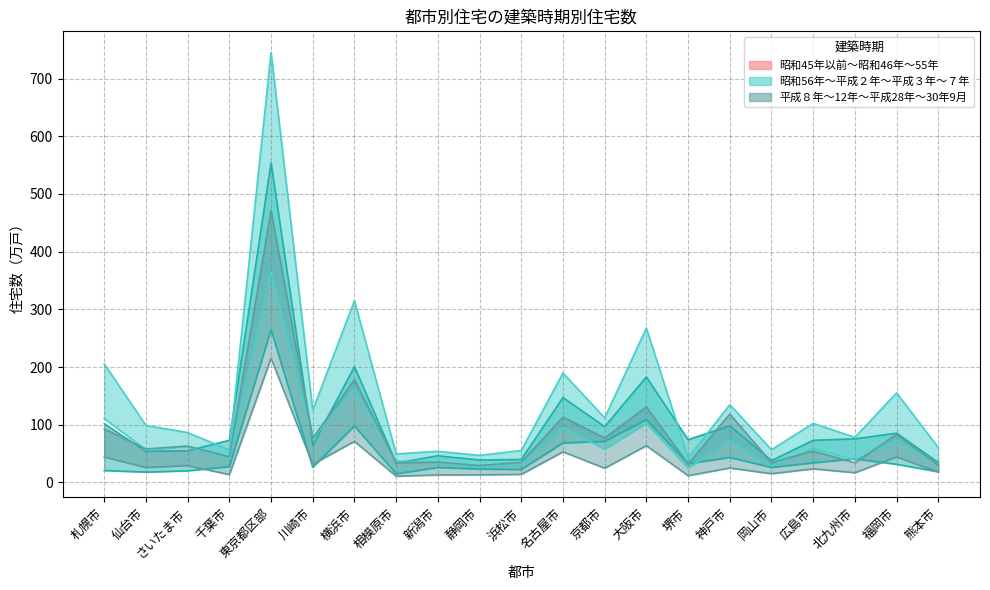

What is the label of the 11th point from the left?

浜松市